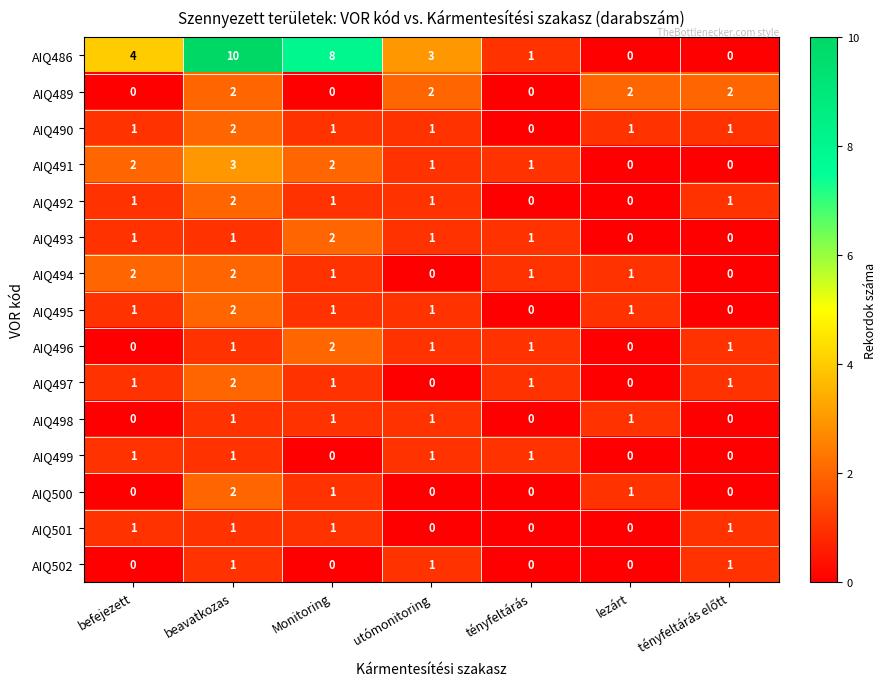

The AIQ501 series shows 1 at Monitoring. True or false?

True